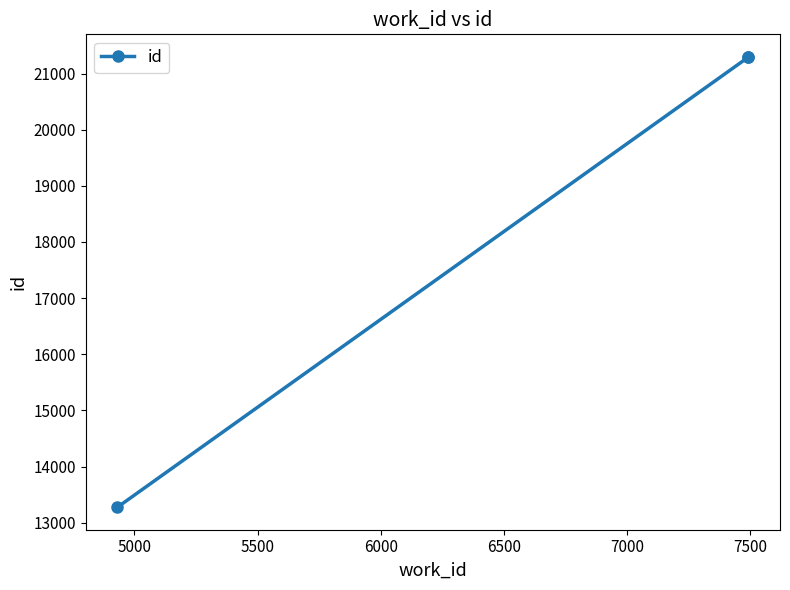

Is it true that the value at 5500 is 29582?

False